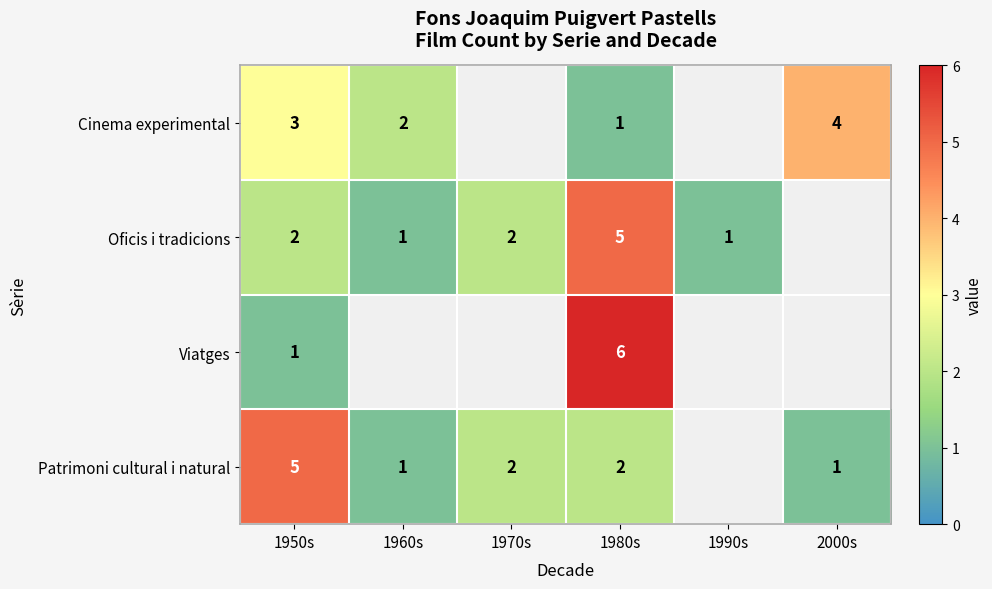

What is the difference between the highest and lowest values at 1980s?

5